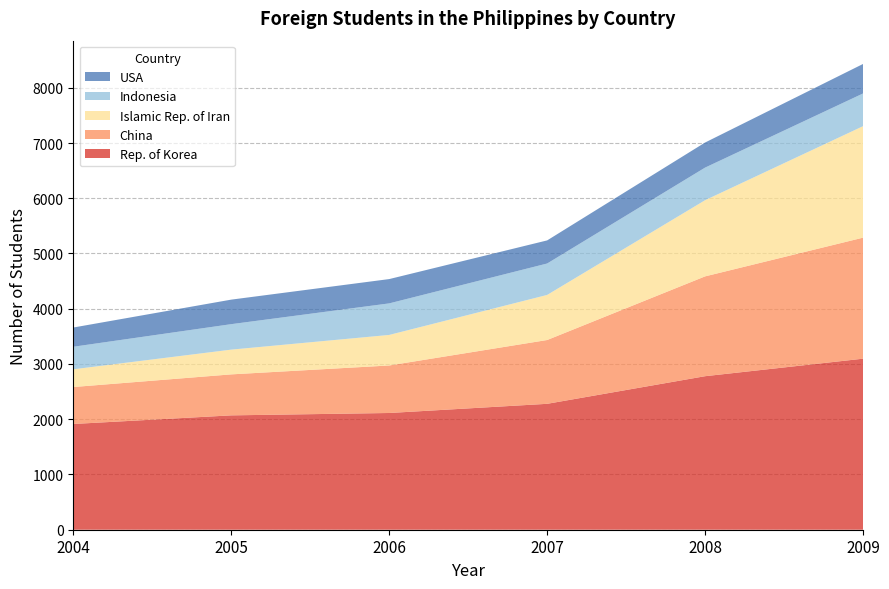

Reading right to left, extract all data points from this chart.

Rep. of Korea: 2009=3096	2008=2779	2007=2279	2006=2113	2005=2070	2004=1914
China: 2009=2191	2008=1807	2007=1155	2006=860	2005=742	2004=669
Islamic Rep. of Iran: 2009=2018	2008=1379	2007=816	2006=553	2005=448	2004=321
Indonesia: 2009=592	2008=590	2007=569	2006=571	2005=461	2004=408
USA: 2009=534	2008=454	2007=418	2006=440	2005=444	2004=348